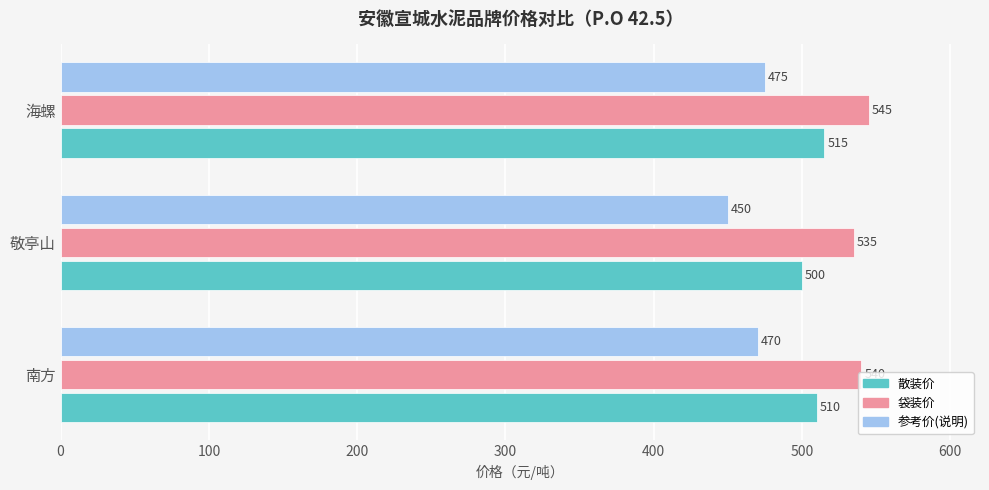

What is the sum of all 散装价 values?

1525